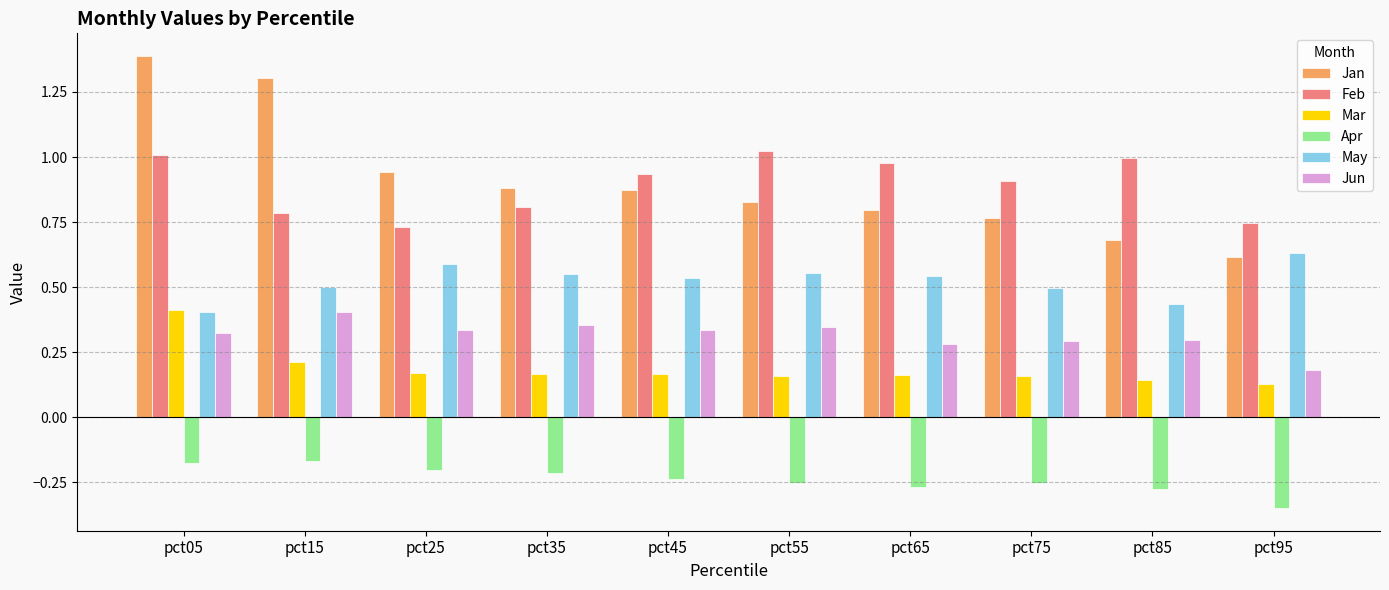

What is the sum of the May values at pct65 and pct25?

1.1